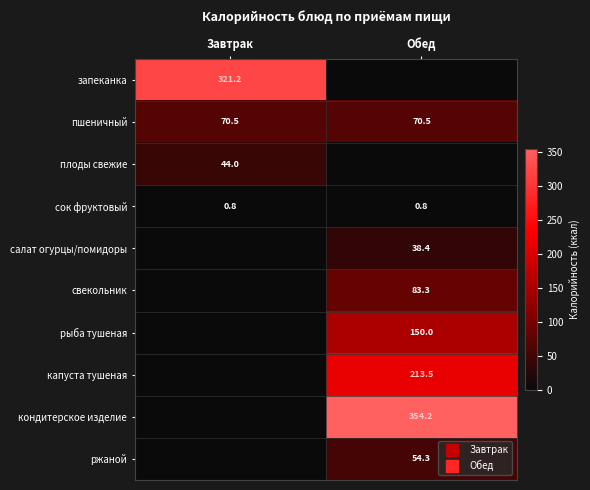

Between Завтрак and Обед, which series saw the biggest shift?

кондитерское изделие